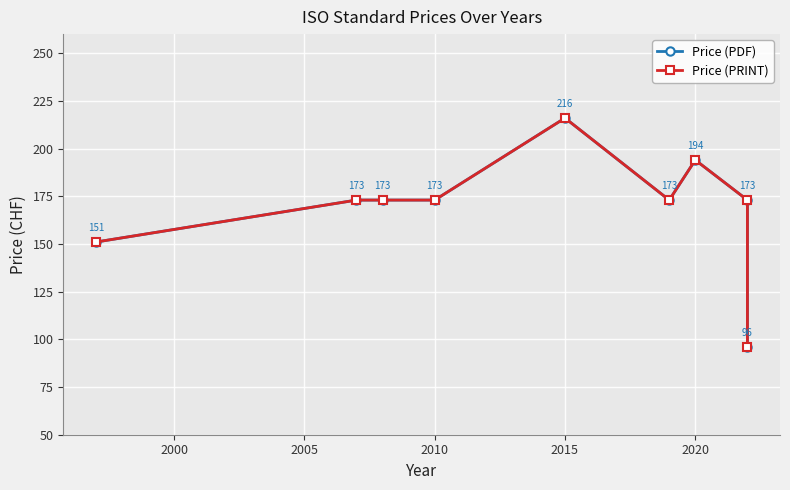

What is the value of the Price (PDF) point at the 1st from the left?

151